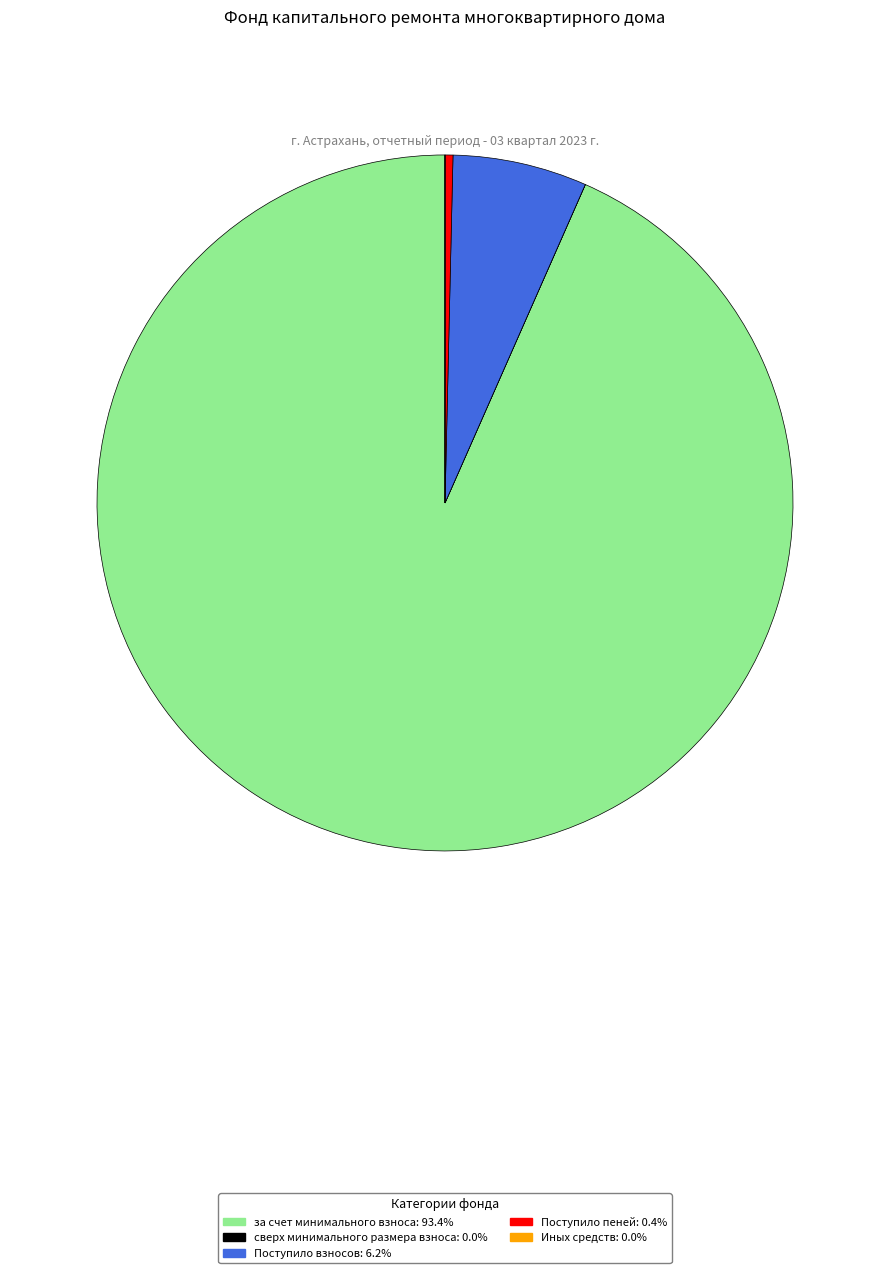

Is there a majority slice in this chart?

Yes